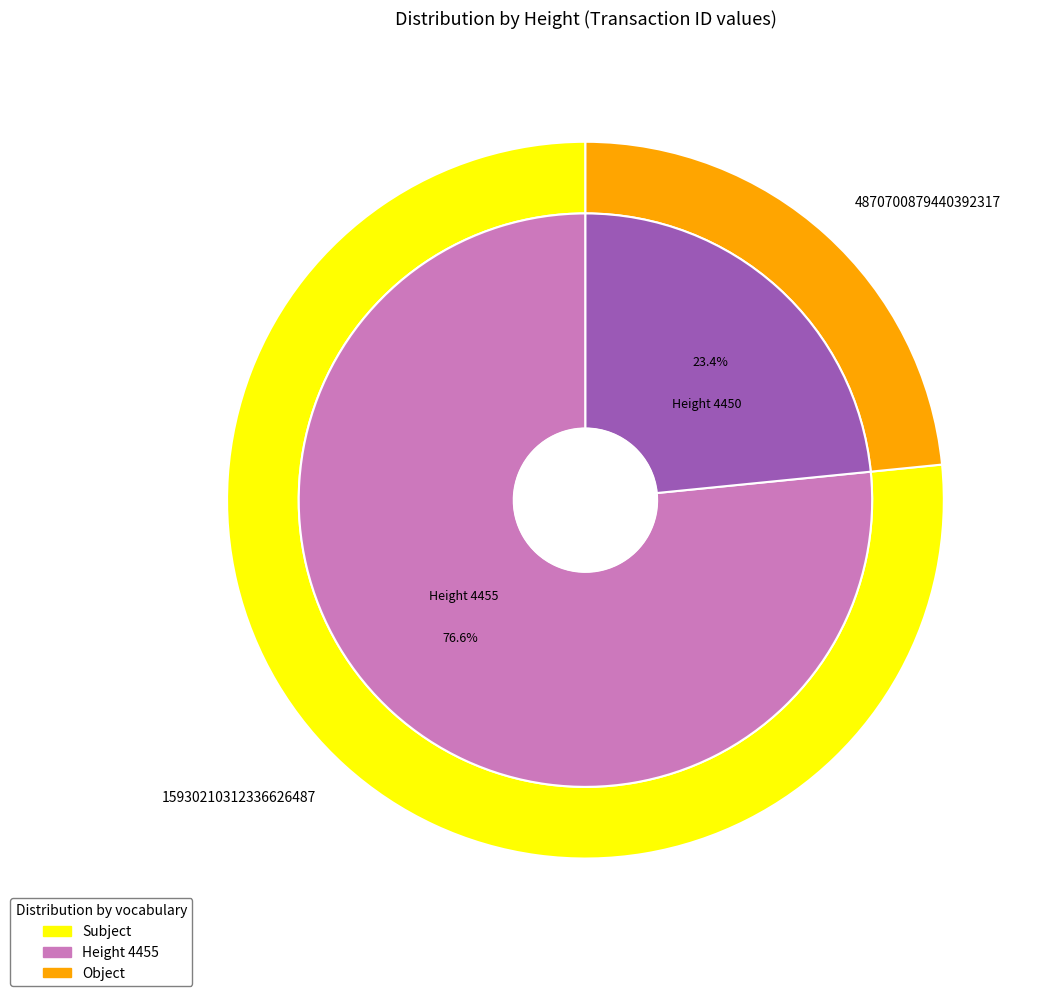

Count the number of slices in the pie.

2